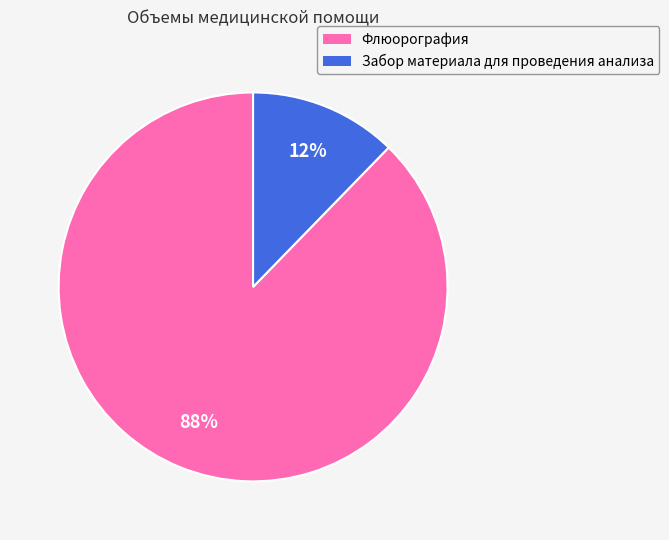

Which slice represents more than half of the pie?

Флюорография